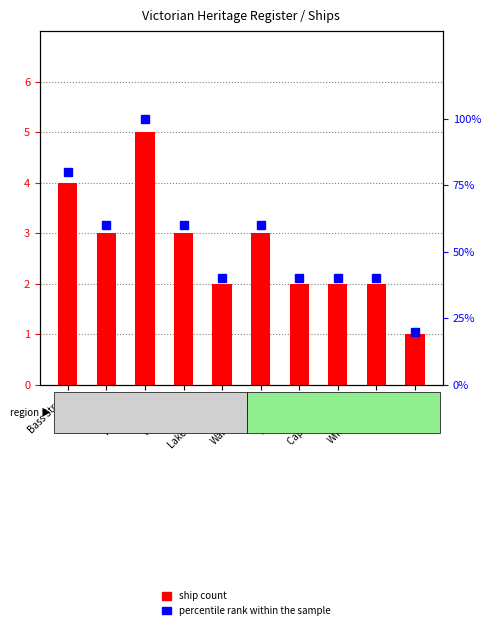

Between Port Phillip and Lakes Entrance, which series saw the biggest shift?

percentile rank within the sample